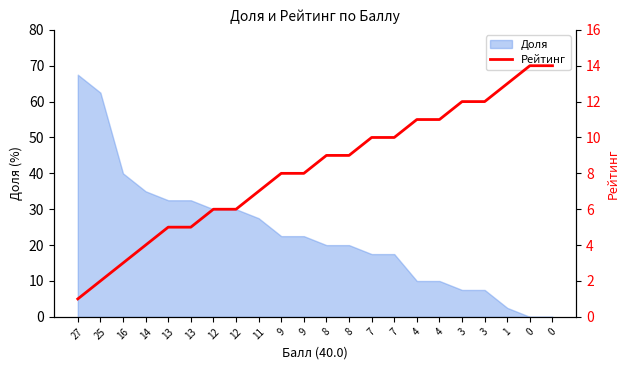

Reading left to right, what are all the values shown in this chart?

27=1	25=2	16=3	14=4	13=5	13=5	12=6	12=6	11=7	9=8	9=8	8=9	8=9	7=10	7=10	4=11	4=11	3=12	3=12	1=13	0=14	0=14